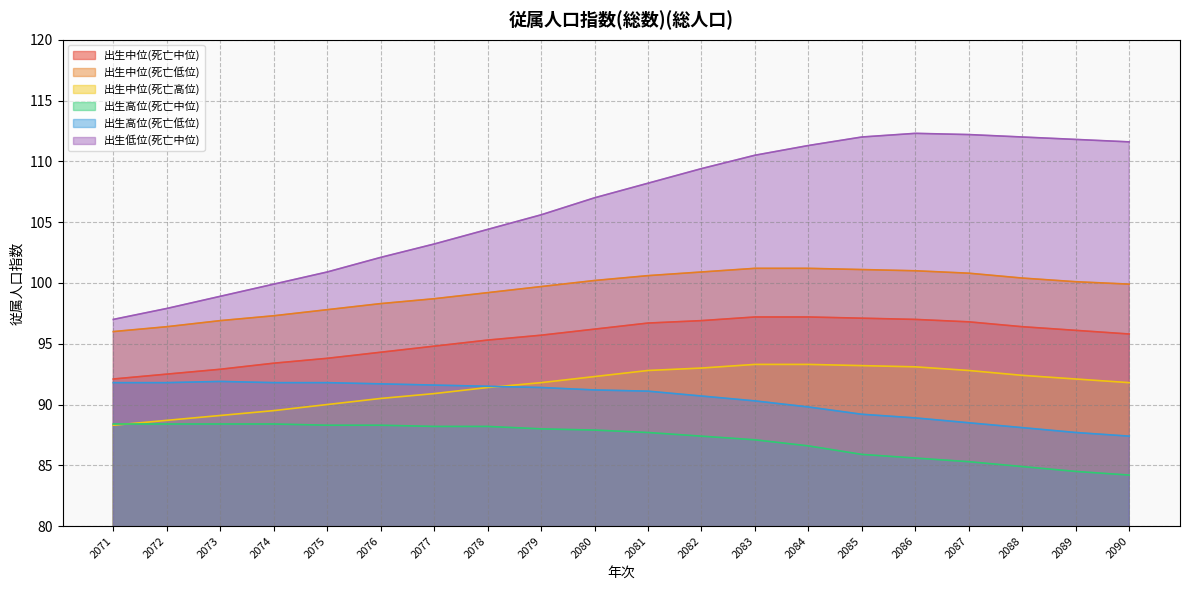

Which series has the widest spread of values?

出生低位(死亡中位)